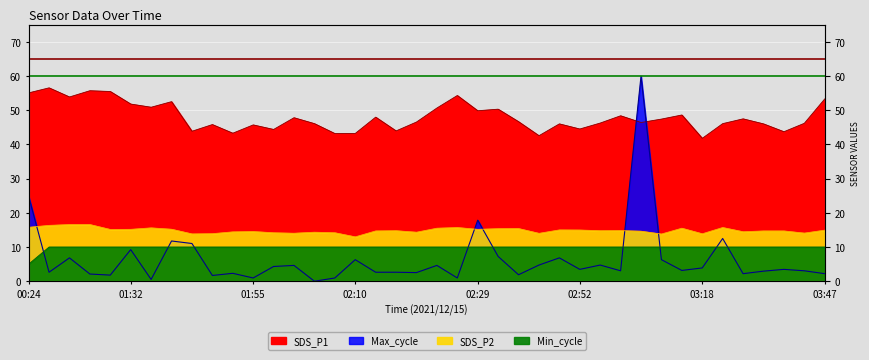

What is the maximum value for Max_cycle?

60.0